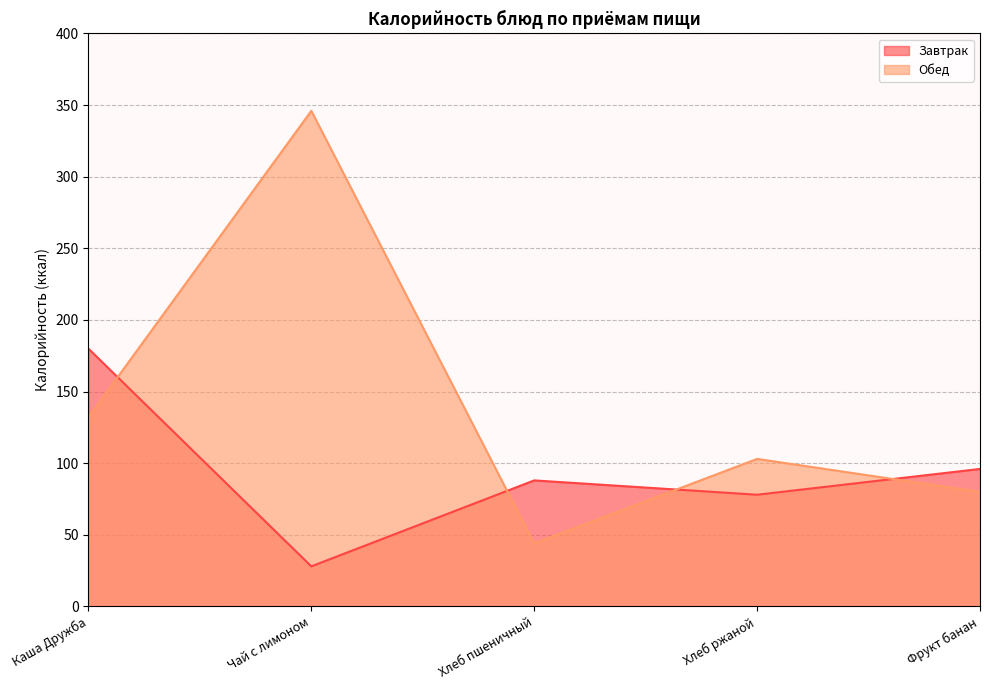

List the labels in order of Обед value, smallest first.

Хлеб пшеничный, Фрукт банан, Хлеб ржаной, Каша Дружба, Чай с лимоном